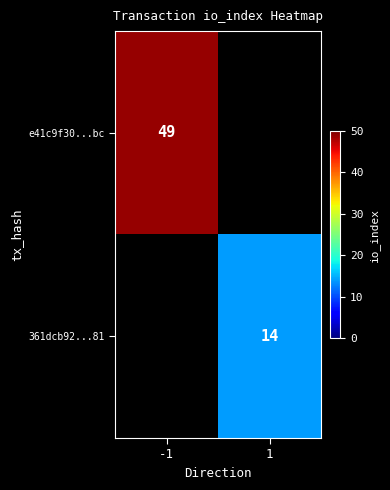

How many categories are shown in the chart?

2